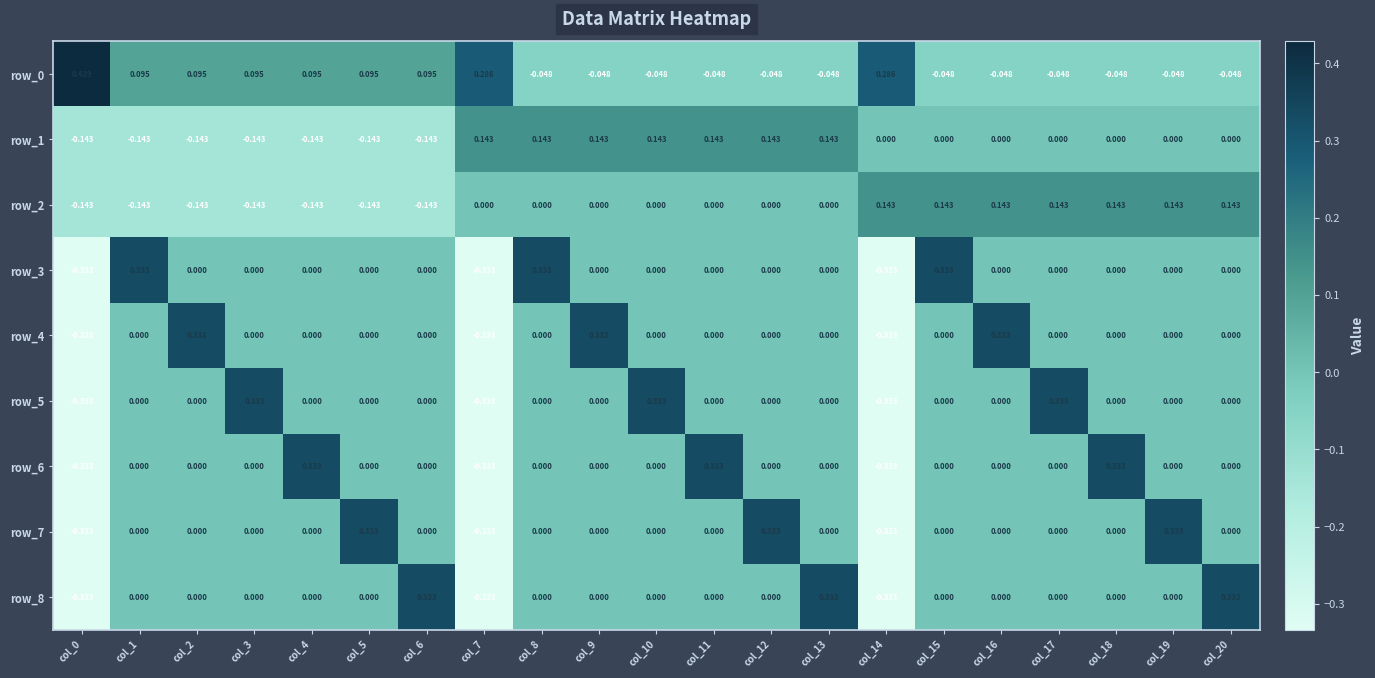

Is the value of row_3 at col_19 greater than the value of row_2 at col_0?

Yes